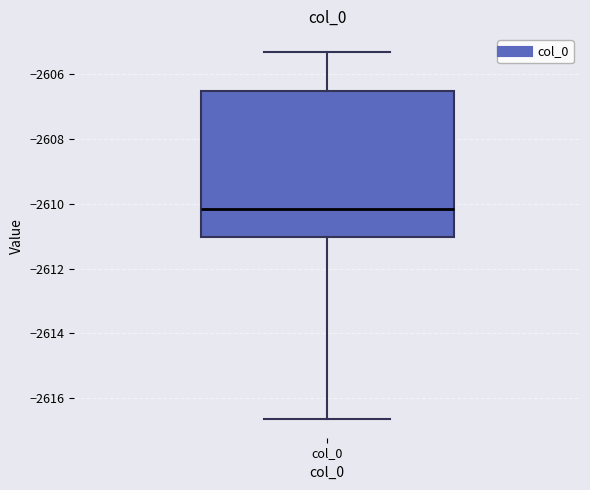

Read this box plot against the y-axis: the position of the median line, the range covered by the box, and the ends of both whiskers. The values are not printed on the chart, so give them approximately, as read against the axis.

median -2610.2, box -2611.0 to -2606.6, whiskers -2616.6 to -2605.4